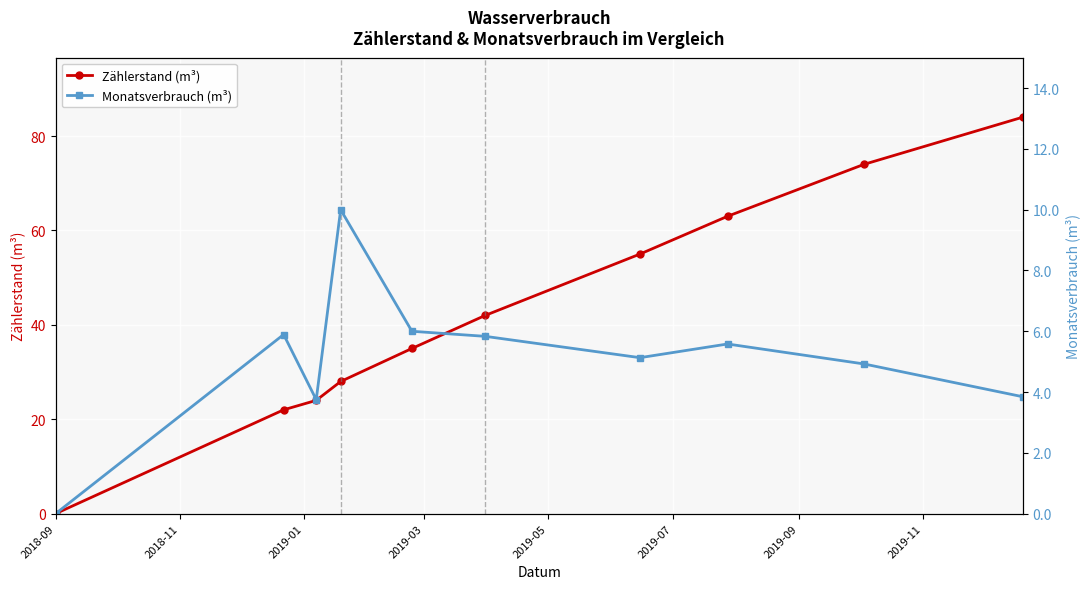

List the series in order of their overall mean, highest first.

Zählerstand (m³), Monatsverbrauch (m³)